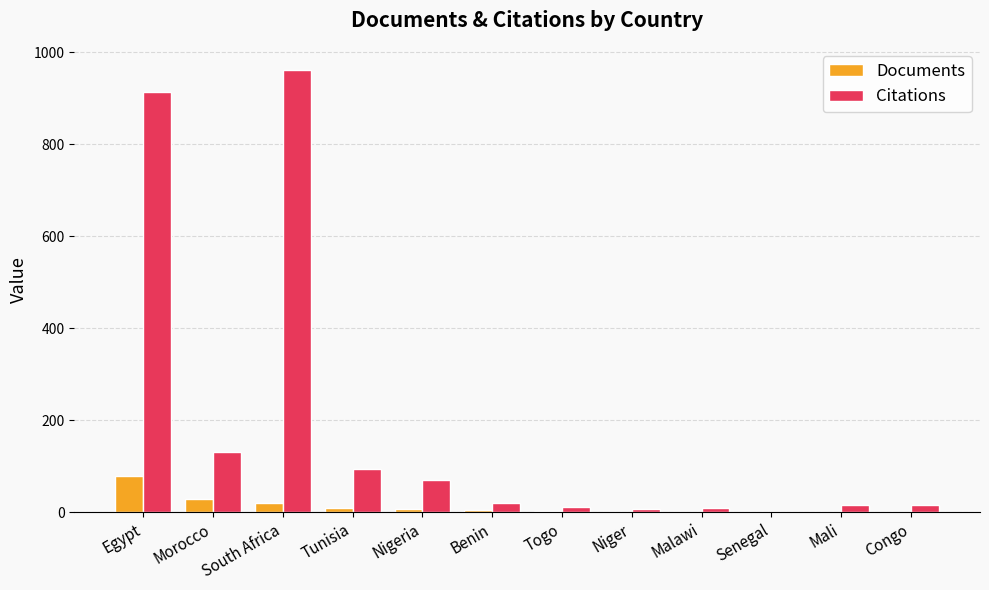

Which series has the widest spread of values?

Citations